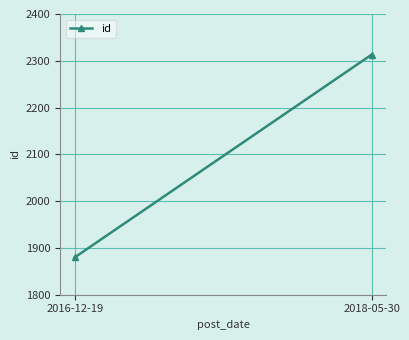

Which label corresponds to the largest value in the chart?

2018-05-30